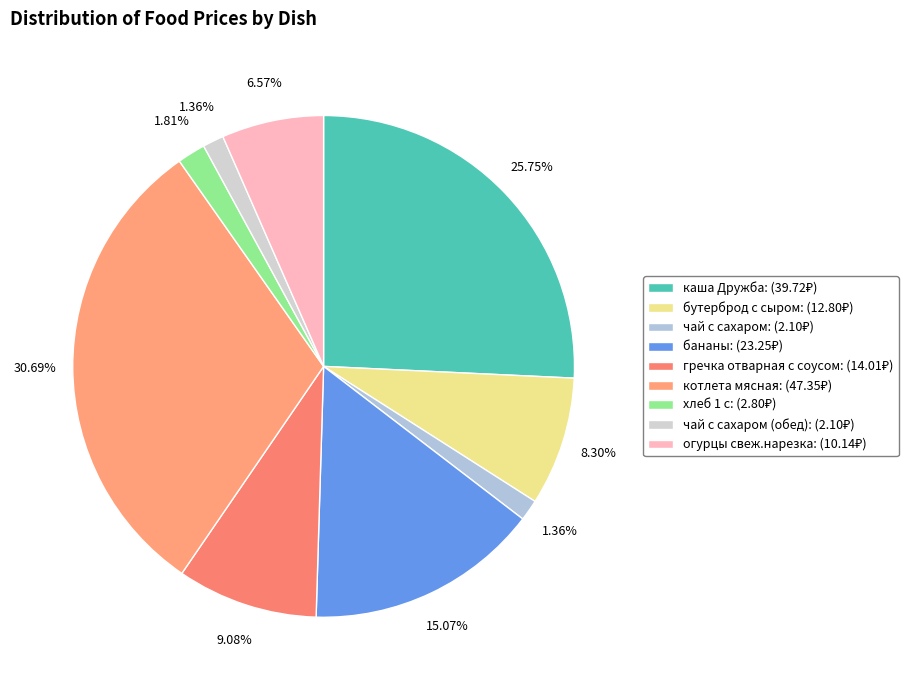

To the nearest percent, what is the difference between the largest and smallest slice percentages?

29%